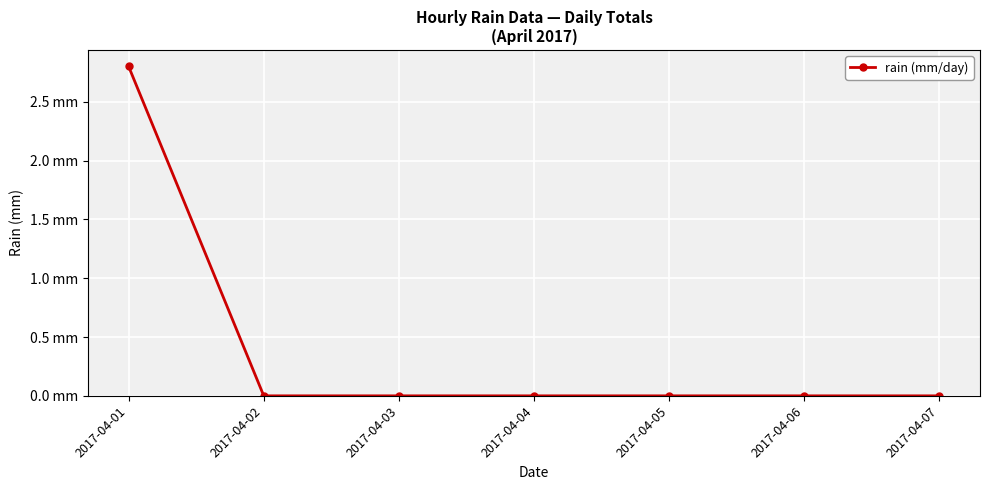

True or false: the data shows -1.2 at 2017-04-02.

False